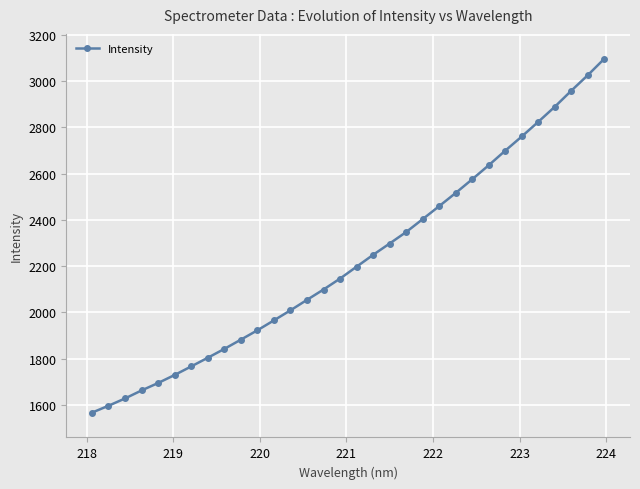

What is the minimum value shown in the chart?

1566.5